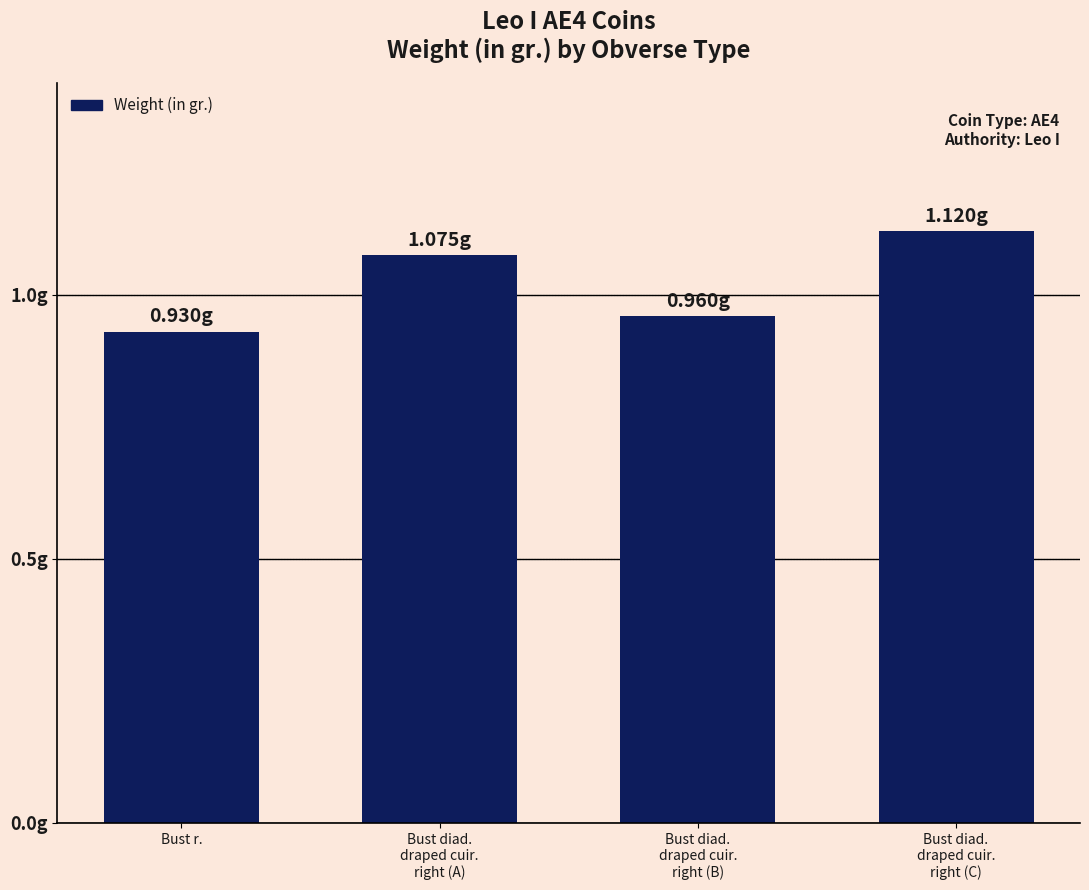

Rank the categories by value from highest to lowest.

Bust diad.
draped cuir.
right (C), Bust diad.
draped cuir.
right (A), Bust diad.
draped cuir.
right (B), Bust r.